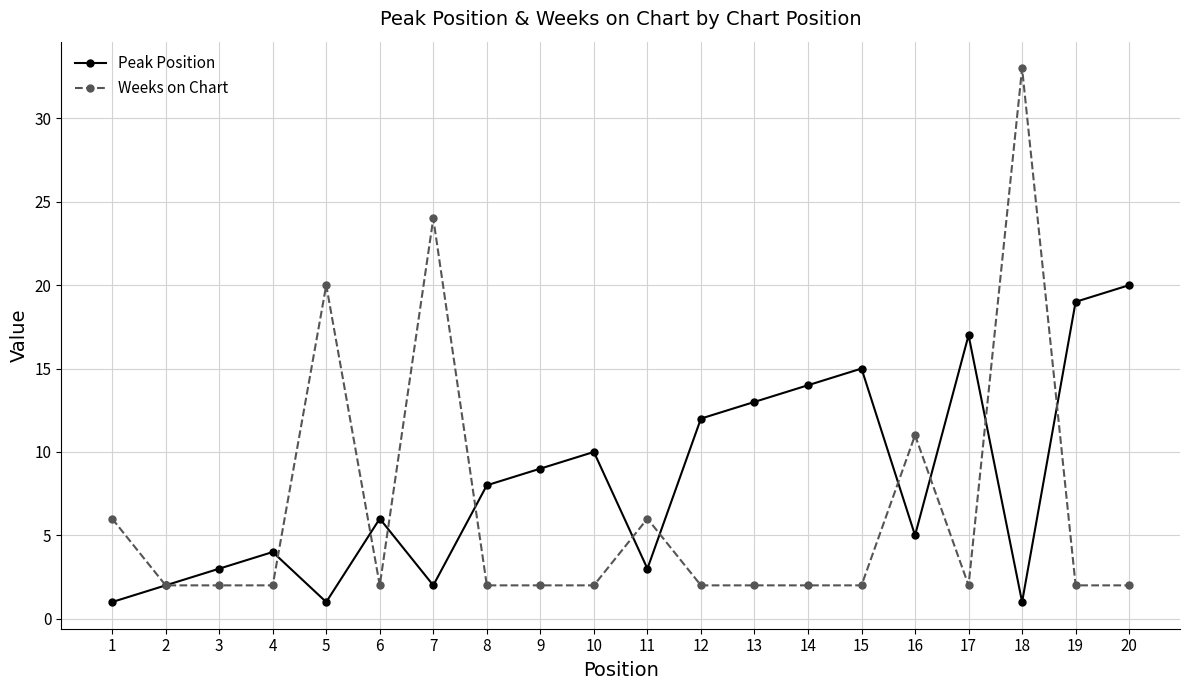

Which series changed the most between 5 and 9?

Weeks on Chart